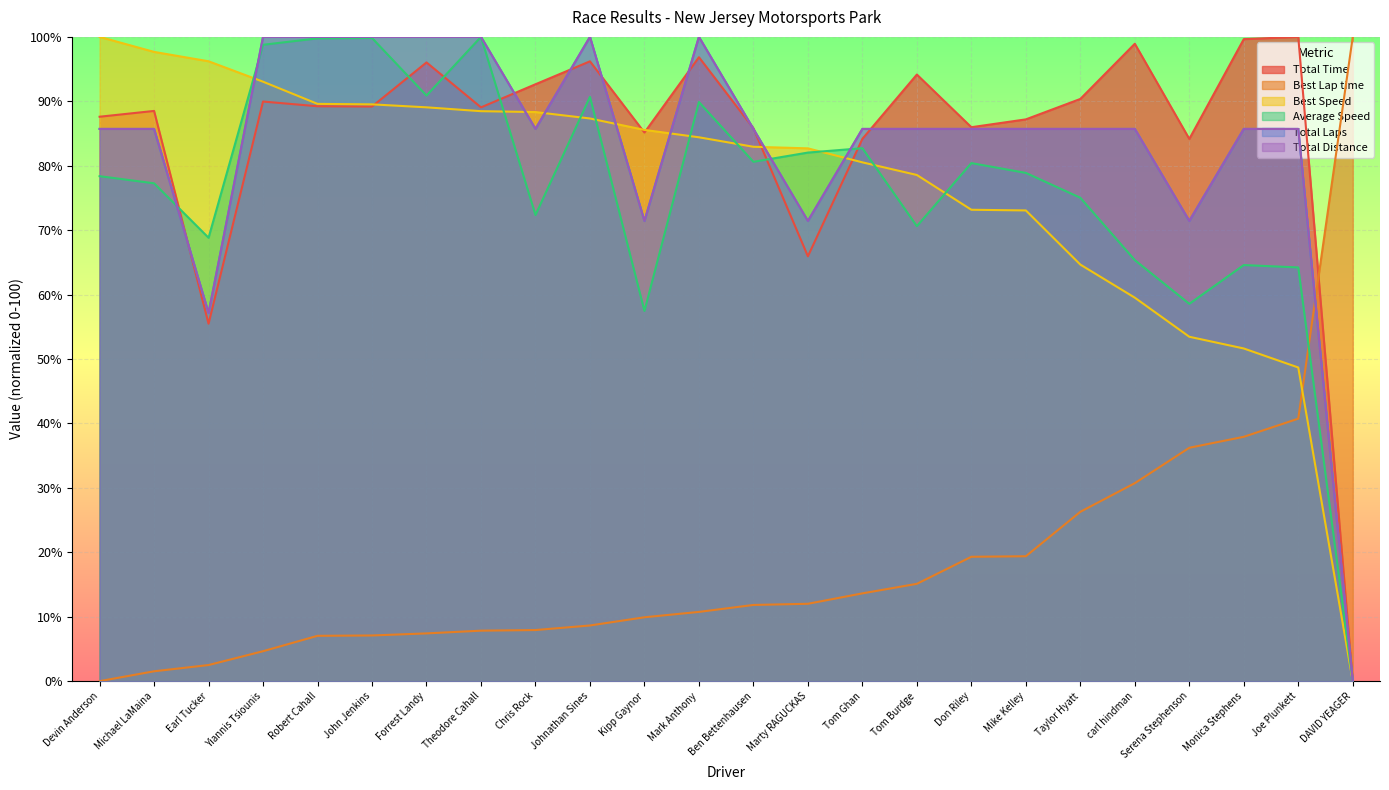

Read the Best Speed value at Yiannis Tsiounis.

93.0